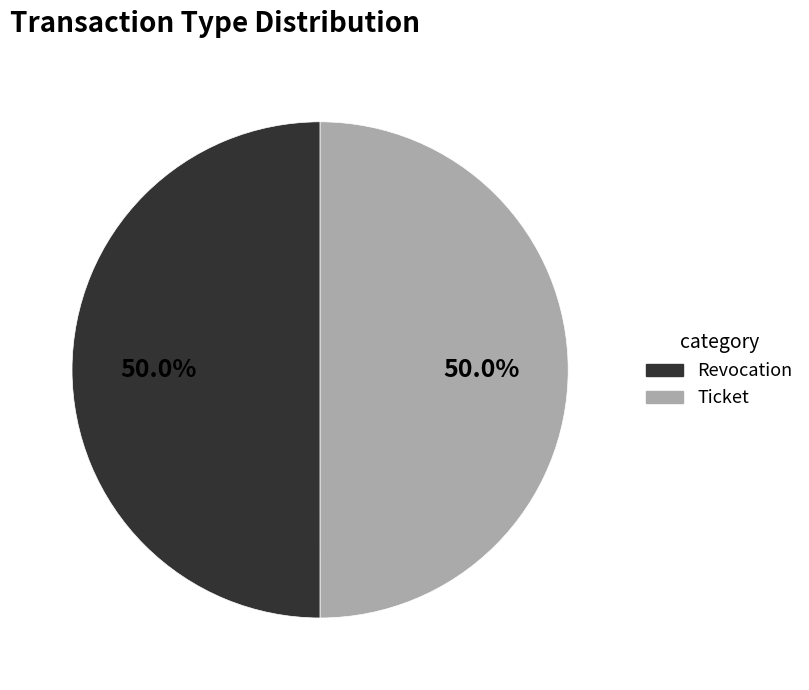

To the nearest percent, what is the average slice percentage?

50%